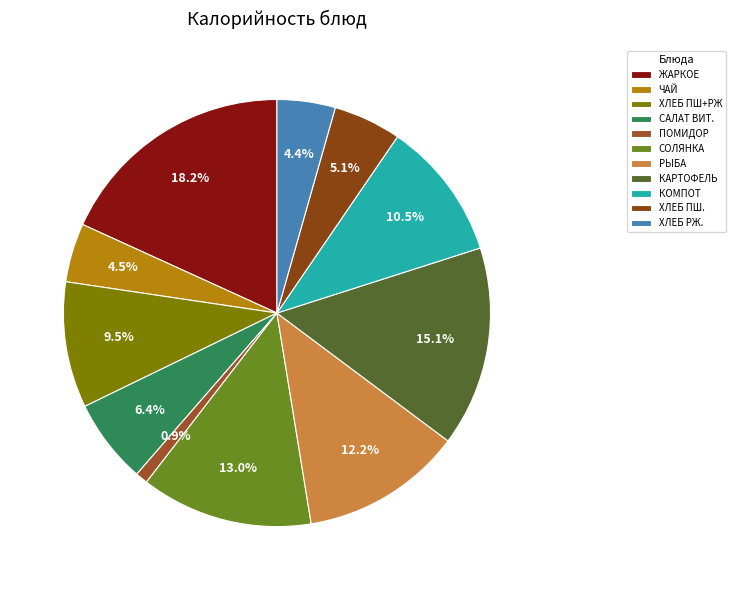

How many segments does this pie chart have?

11